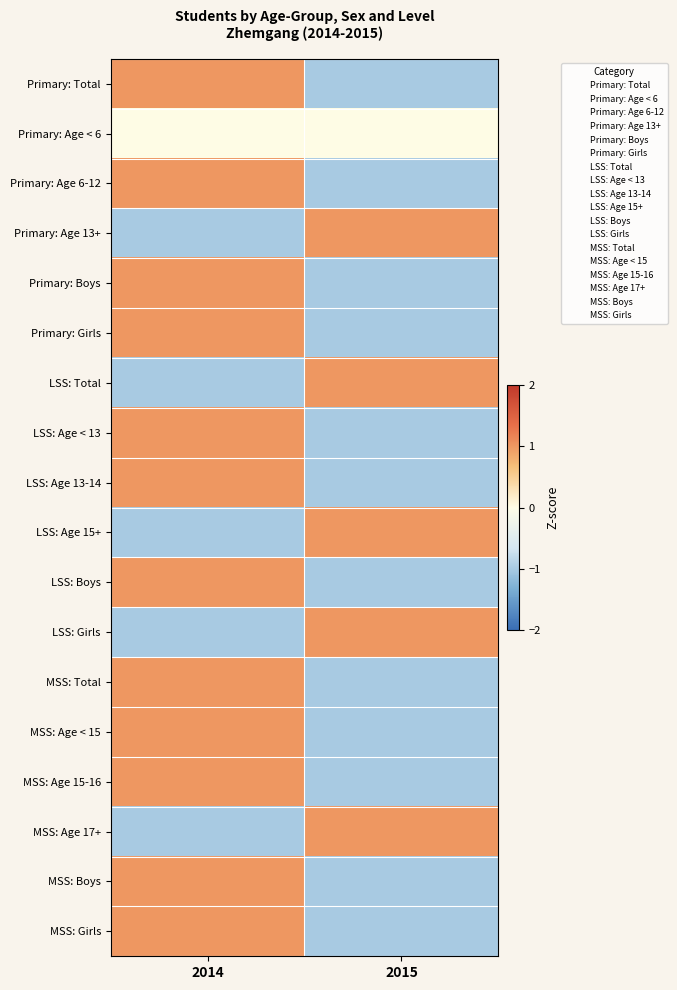

What is the difference between the highest and lowest values at 2015?

2